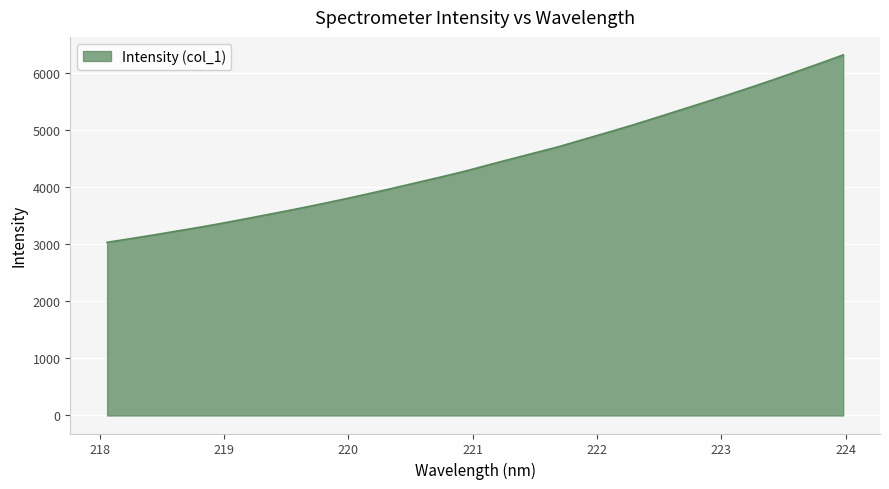

What is the maximum value shown in the chart?

6319.4